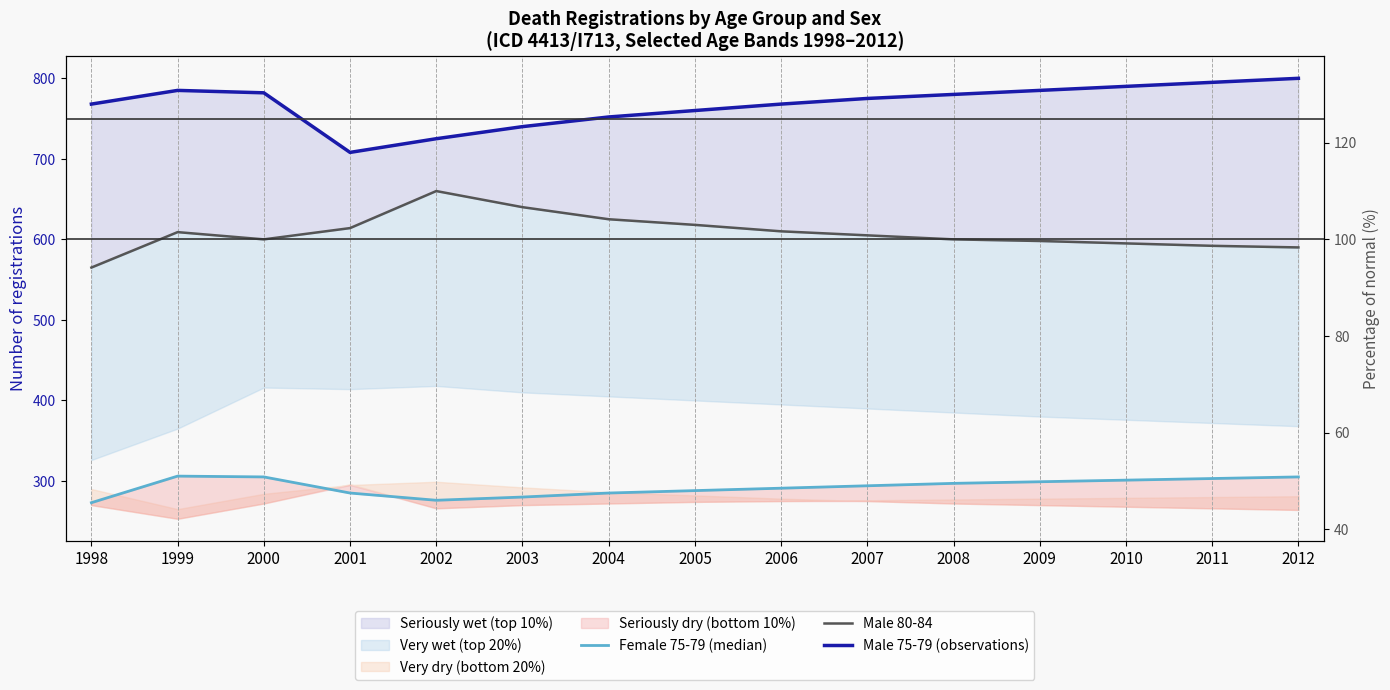

What is the total value across all series at 2009?

1682